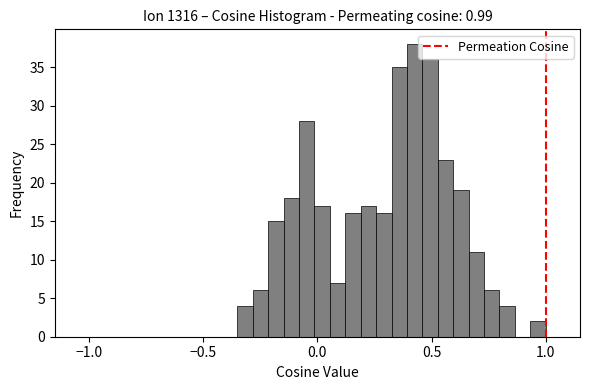

Around what value on the x-axis is the tallest bar? Give the approximate position of its centre, as read against the axis.

0.45